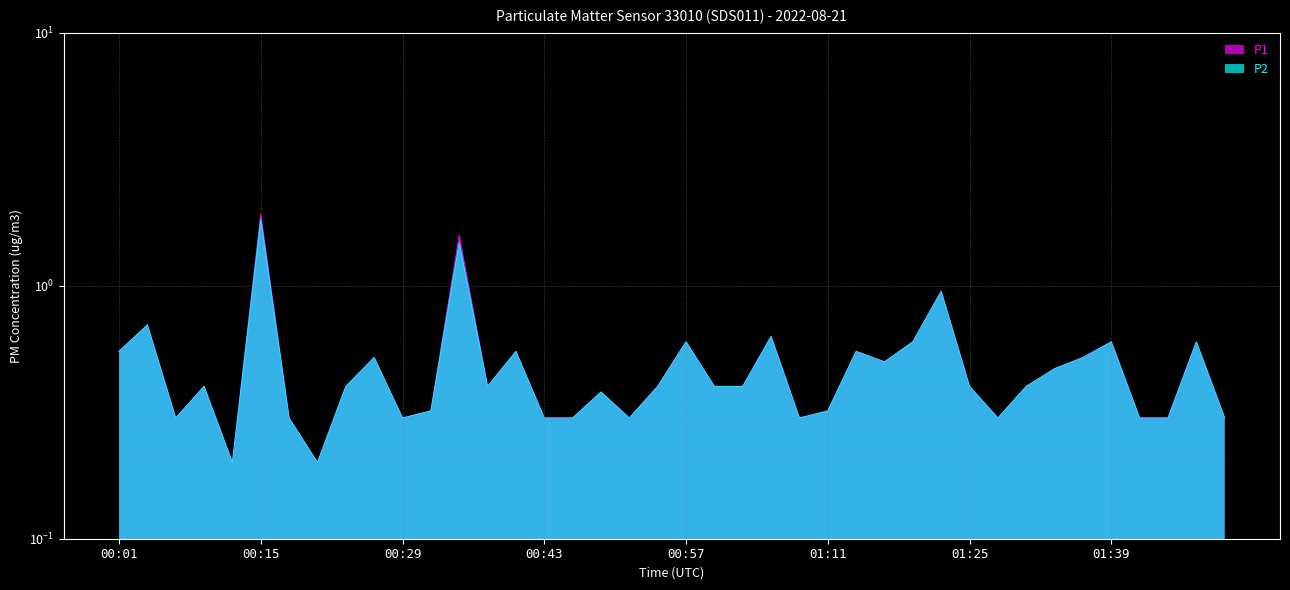

Reading right to left, extract all data points from this chart.

P1: 01:53=0.3	01:51=0.6	01:48=0.3	01:42=0.3	01:39=0.6	01:36=0.5	01:34=0.5	01:31=0.4	01:28=0.3	01:25=0.4	01:22=0.9	01:20=0.6	01:17=0.5	01:14=0.6	01:11=0.3	01:08=0.3	01:06=0.6	01:03=0.4	01:00=0.4	00:57=0.6	00:54=0.4	00:52=0.3	00:49=0.4	00:46=0.3	00:43=0.3	00:40=0.6	00:38=0.4	00:35=1.6	00:32=0.3	00:29=0.3	00:26=0.5	00:24=0.4	00:21=0.2	00:18=0.3	00:15=1.9	00:12=0.2	00:10=0.4	00:07=0.3	00:04=0.7	00:01=0.6
P2: 01:53=0.3	01:51=0.6	01:48=0.3	01:42=0.3	01:39=0.6	01:36=0.5	01:34=0.5	01:31=0.4	01:28=0.3	01:25=0.4	01:22=0.9	01:20=0.6	01:17=0.5	01:14=0.6	01:11=0.3	01:08=0.3	01:06=0.6	01:03=0.4	01:00=0.4	00:57=0.6	00:54=0.4	00:52=0.3	00:49=0.4	00:46=0.3	00:43=0.3	00:40=0.6	00:38=0.4	00:35=1.5	00:32=0.3	00:29=0.3	00:26=0.5	00:24=0.4	00:21=0.2	00:18=0.3	00:15=1.8	00:12=0.2	00:10=0.4	00:07=0.3	00:04=0.7	00:01=0.6